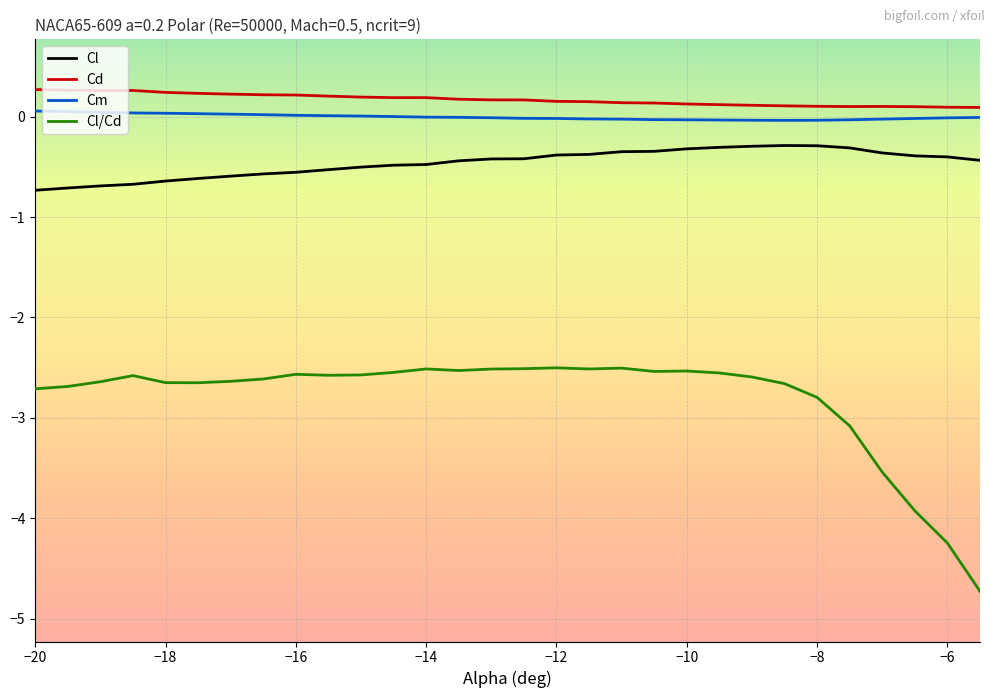

True or false: Cl and Cd cross at least once.

False